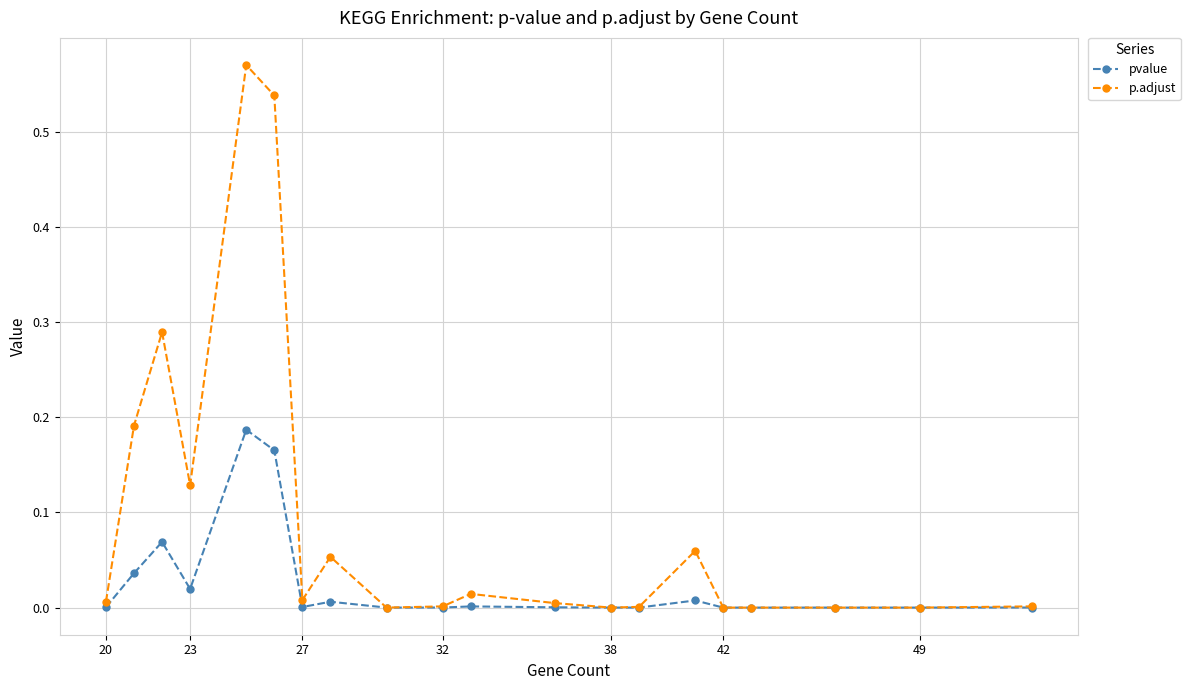

List the series in order of their peak value, highest first.

p.adjust, pvalue